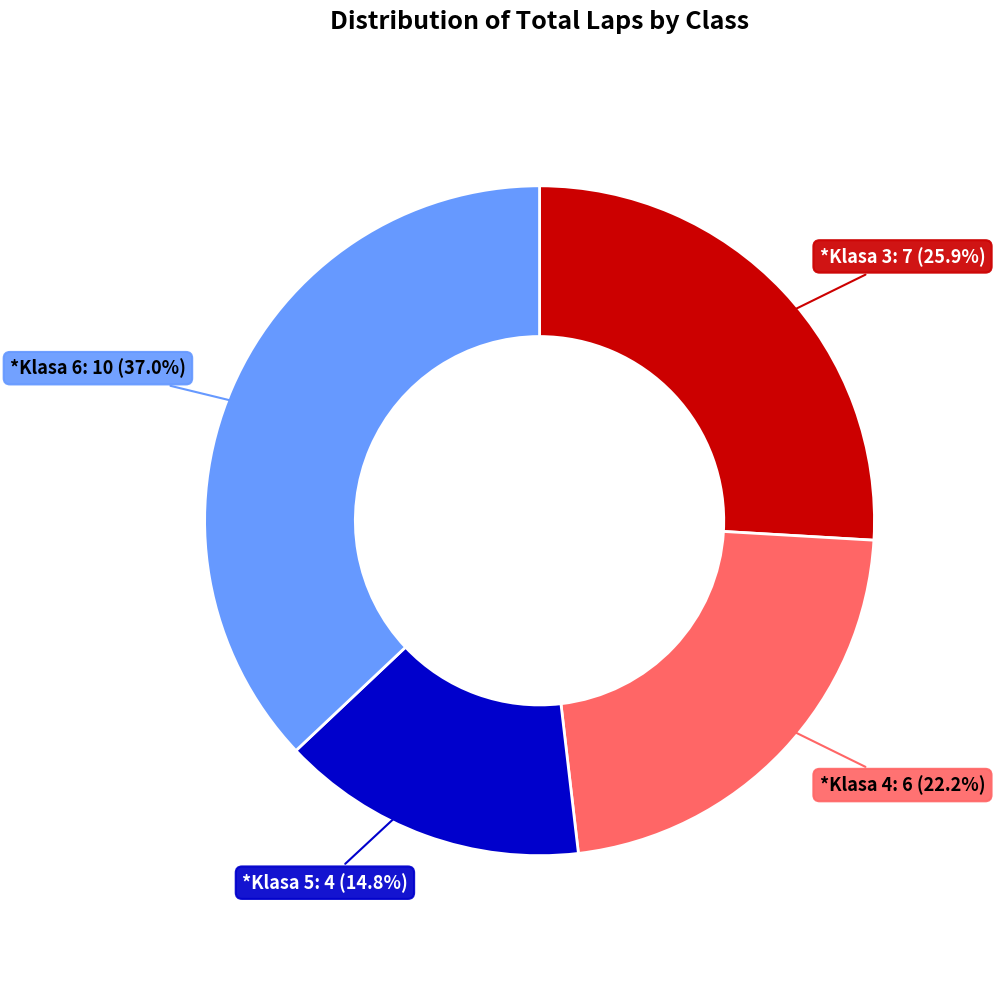

To the nearest percent, what is the difference between the largest and smallest slice percentages?

22%